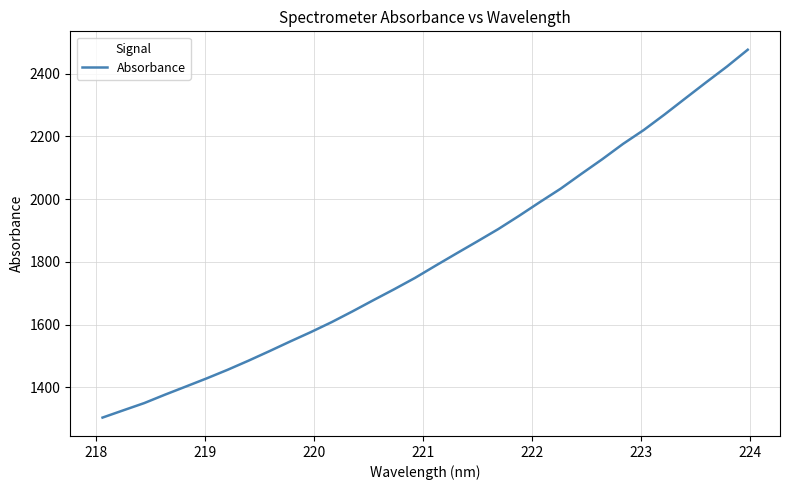

What is the minimum value shown in the chart?

1304.1